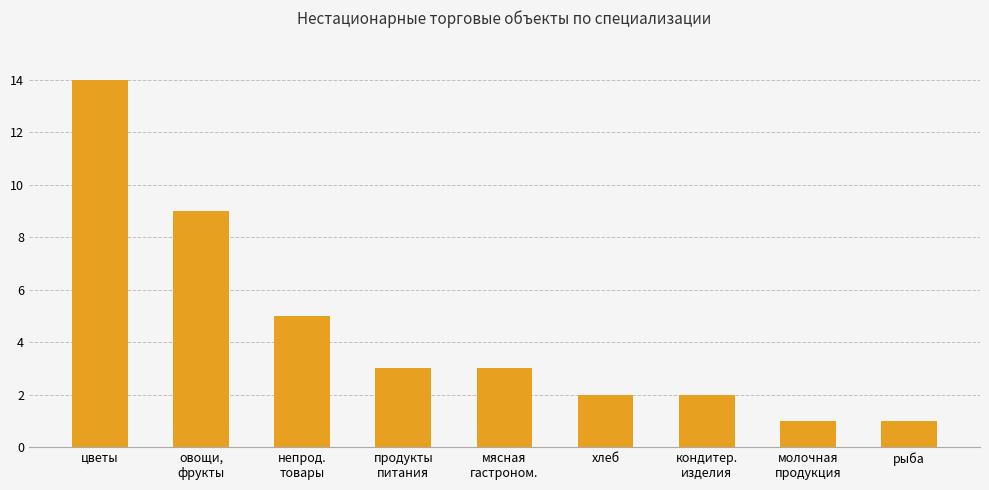

At which category does the chart reach its peak across all series?

цветы